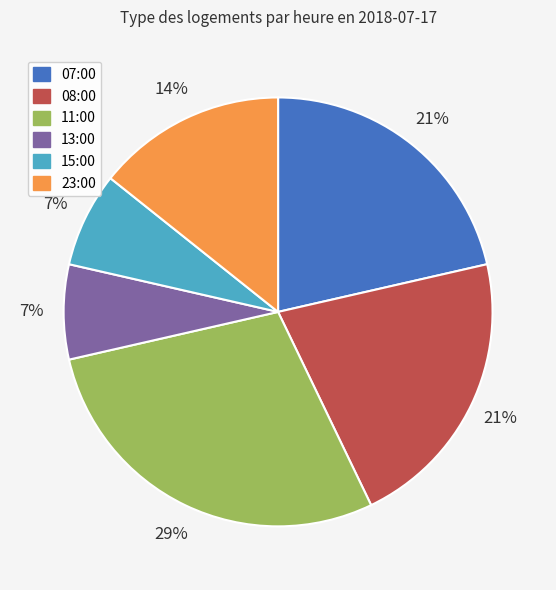

Combined, do 23:00 and 11:00 account for over 50%?

No